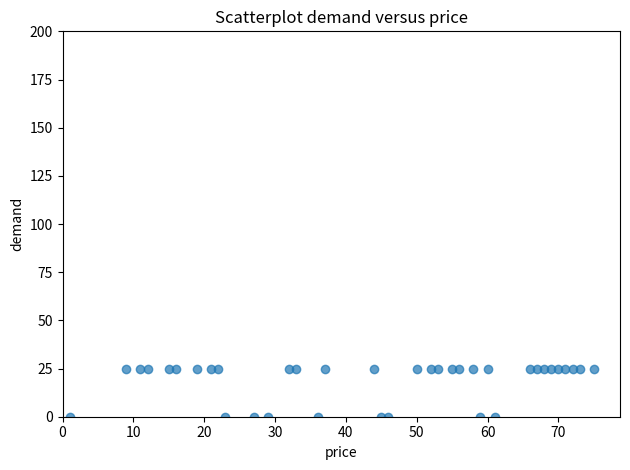

What is the range of Y values (max minus min)?

25